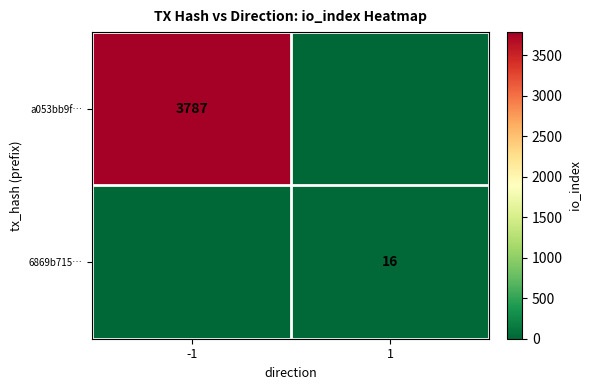

Is it true that a053bb9f… equals 6500 at -1?

False